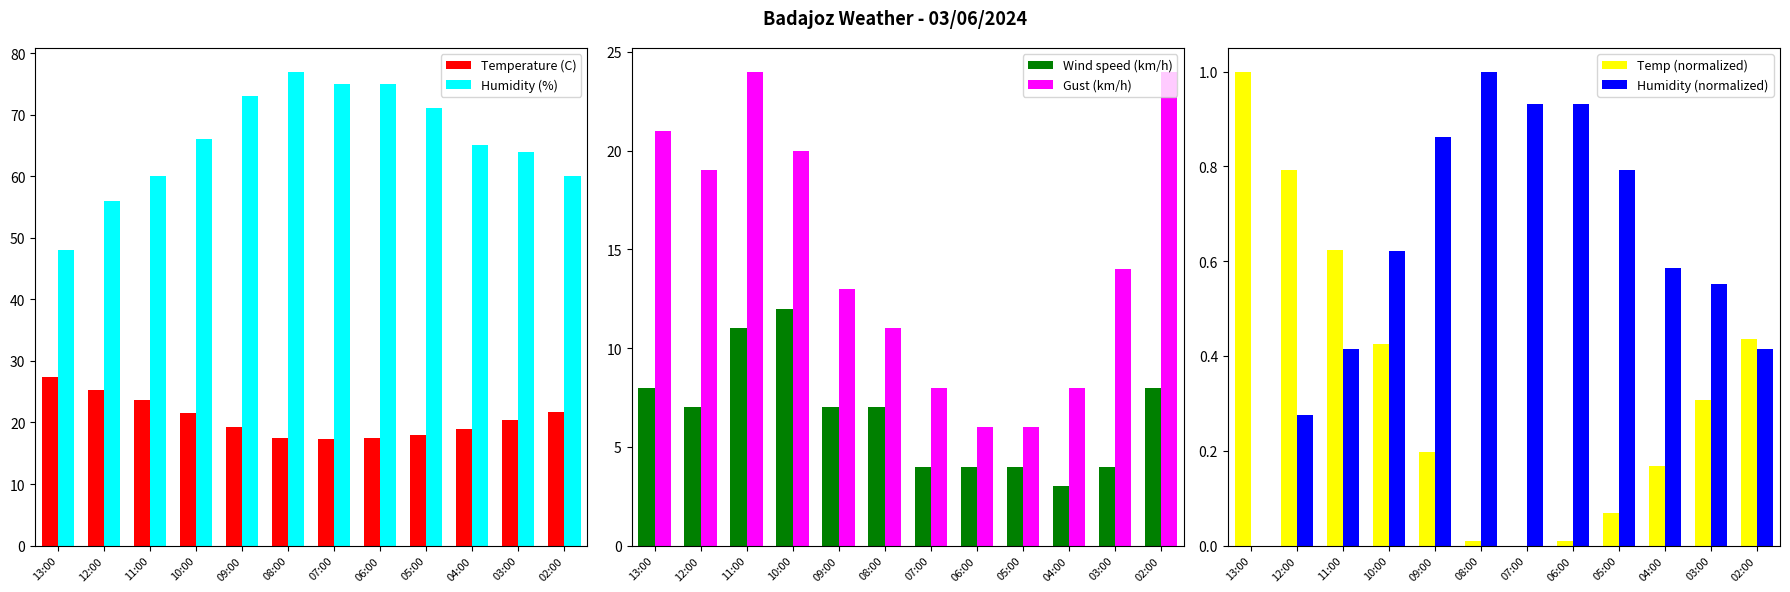

What is the sum of all Wind speed (km/h) values?

79